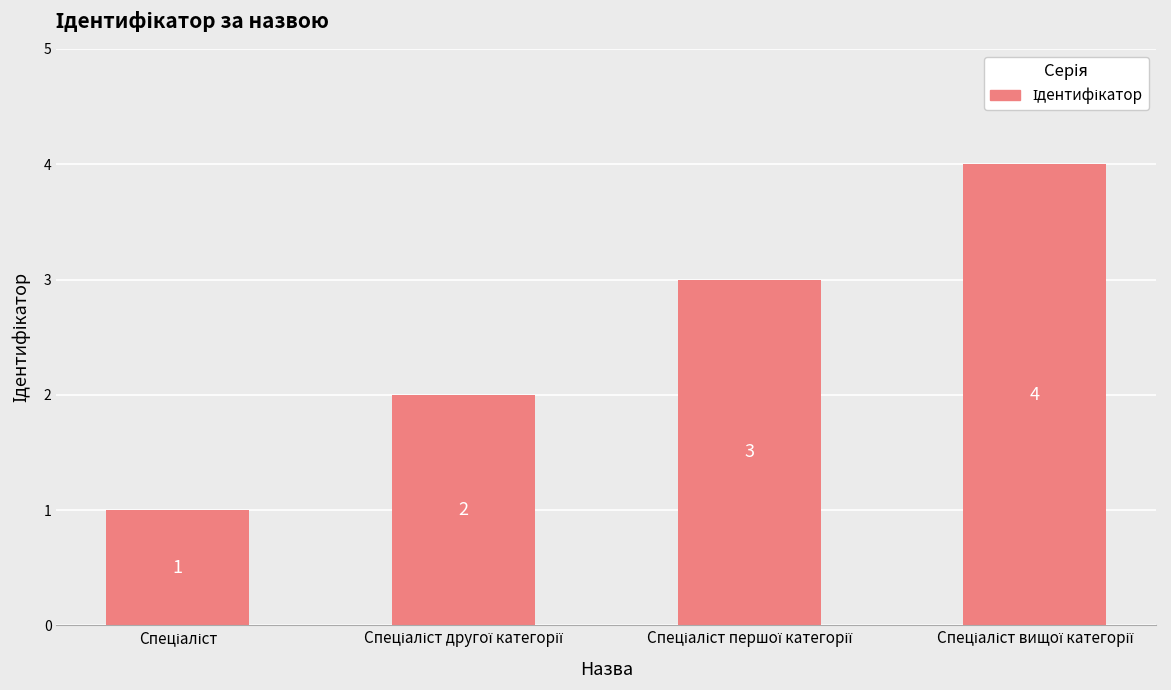

Reading right to left, transcribe all the data shown in this chart.

4	3	2	1